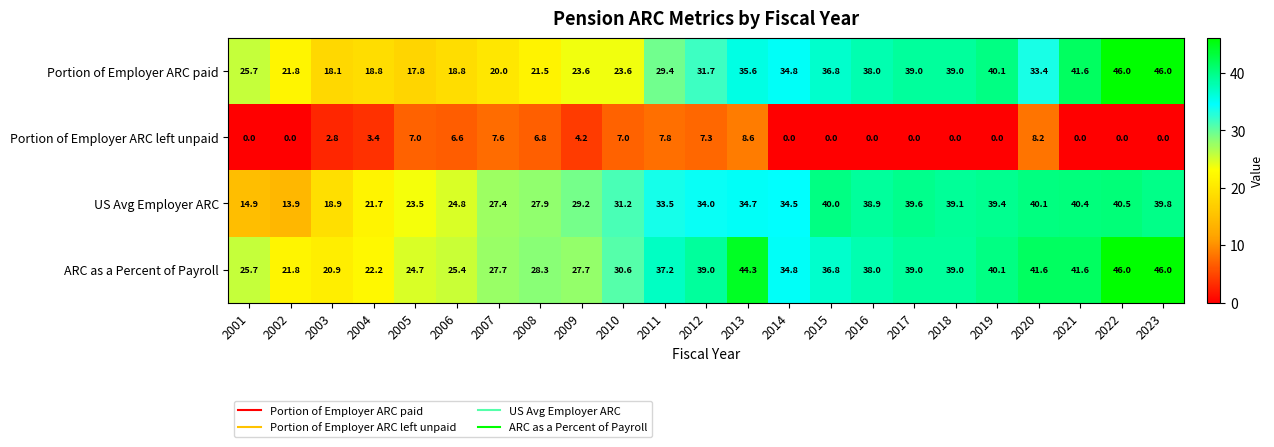

At which category is the sum across all series the highest?

2022